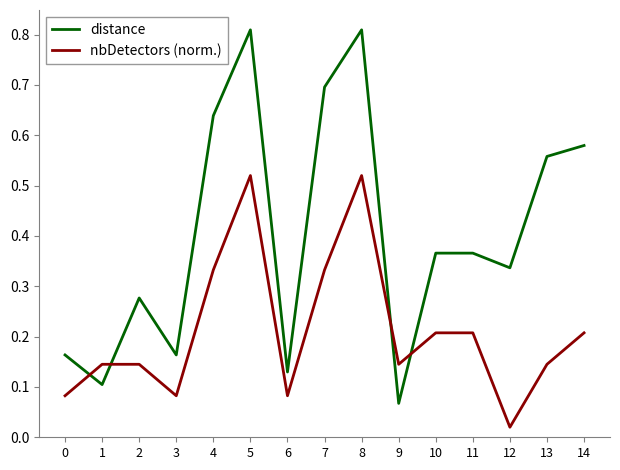

The distance series shows 0.5 at 2. True or false?

False